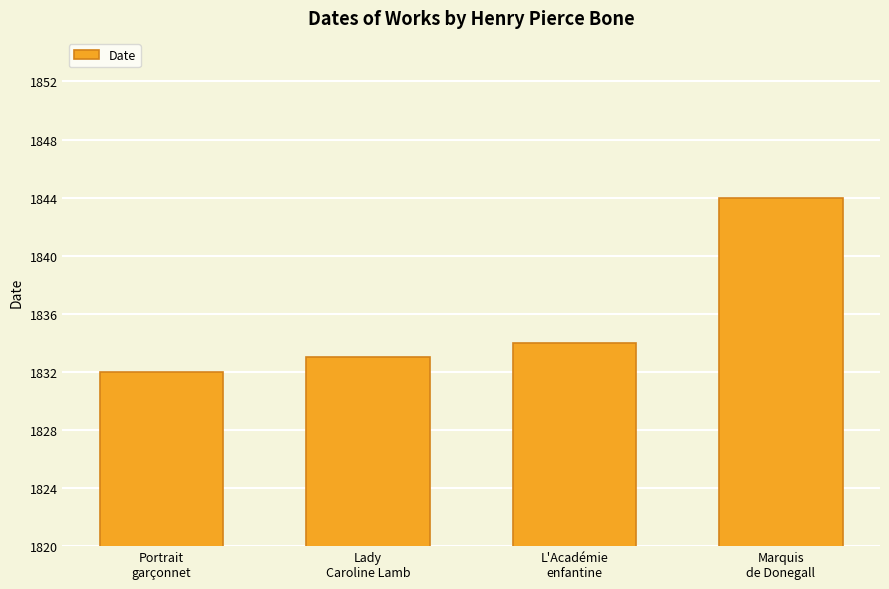

What is the label of the 4th bar from the right?

Portrait
garçonnet